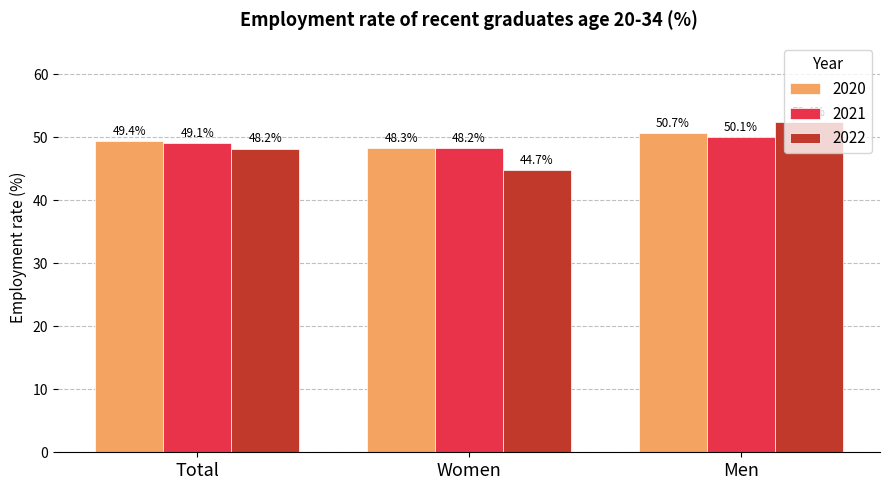

True or false: 2021 has a value of 21.0 at Total.

False